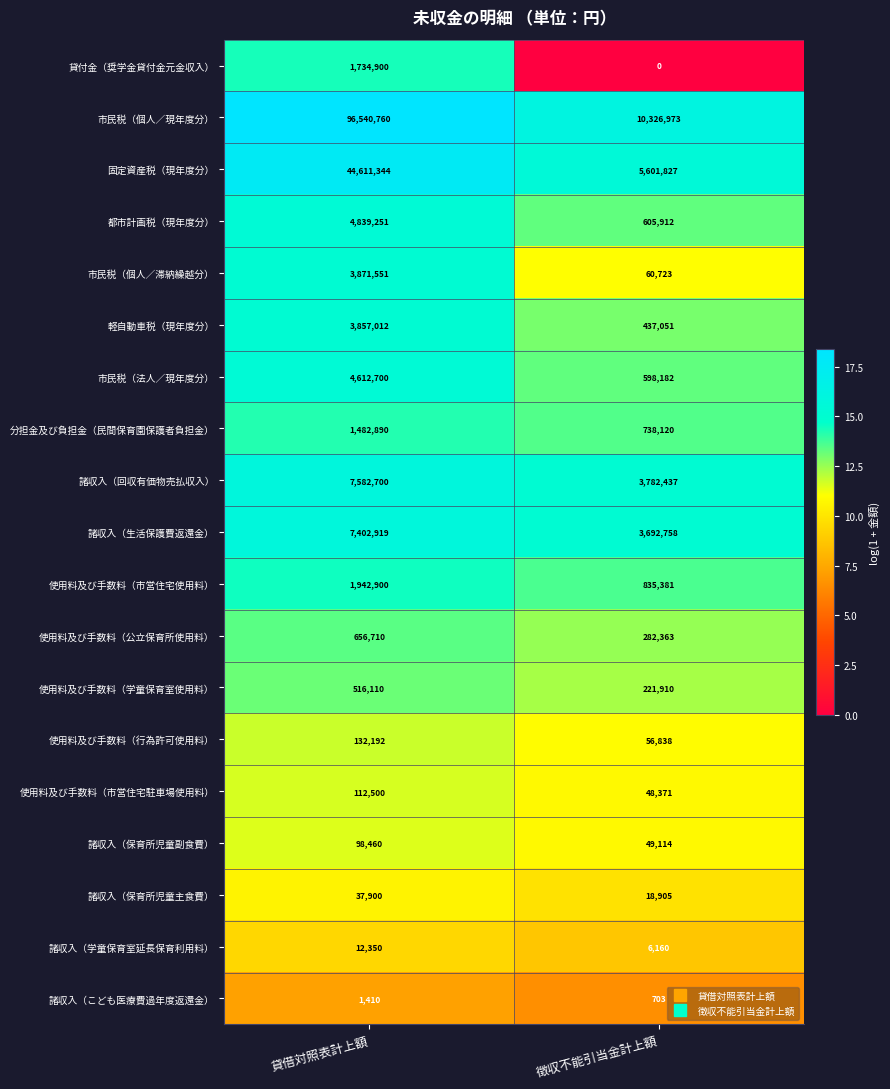

Read the 都市計画税（現年度分） value at 貸借対照表計上額, to the nearest 100.

4839300